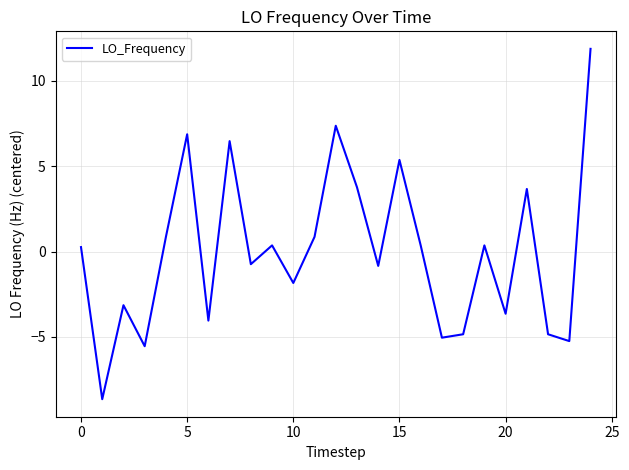

What is the greatest value displayed?

11.9